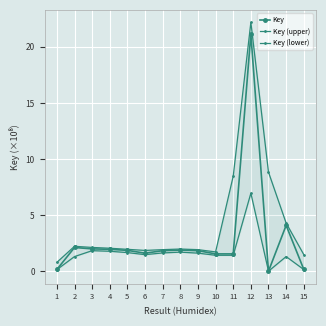

What is the difference between the maximum and minimum values in the Key (lower) series?

6.9